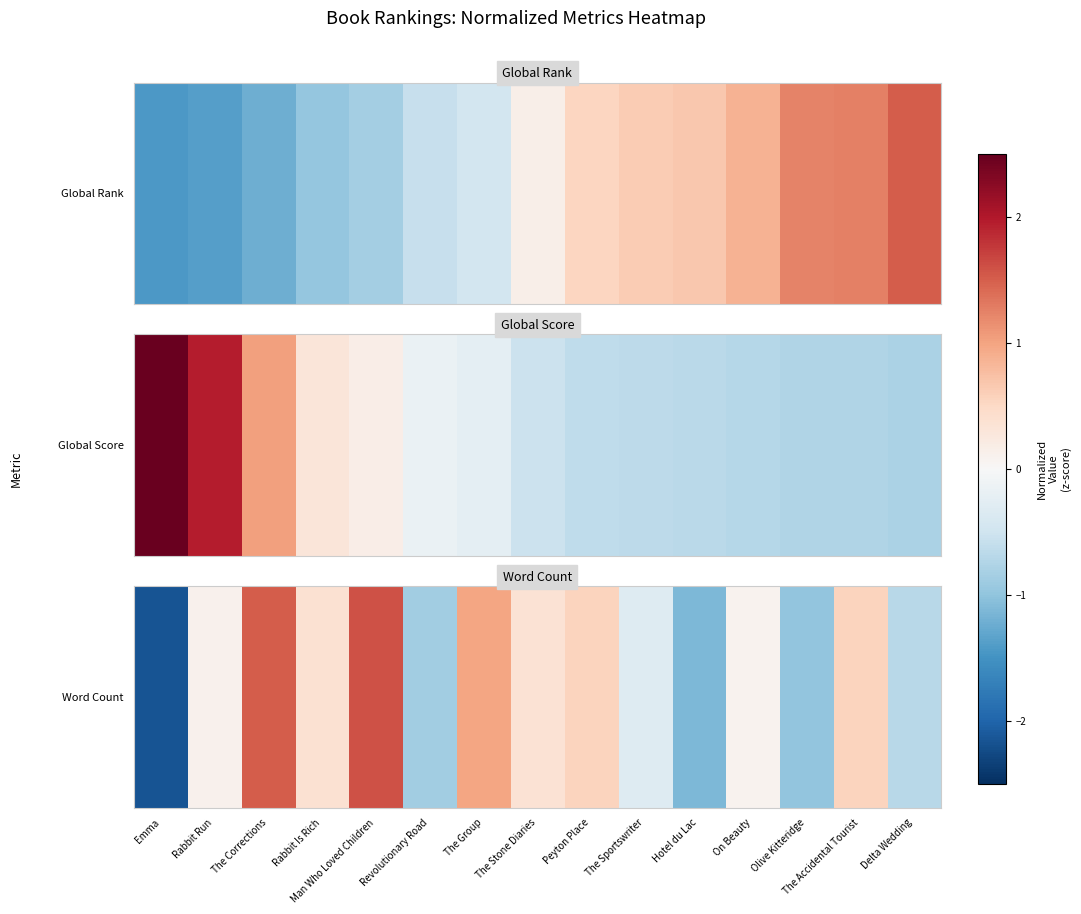

What is the ratio of the value at Man Who Loved Children to the value at The Corrections?

1.0